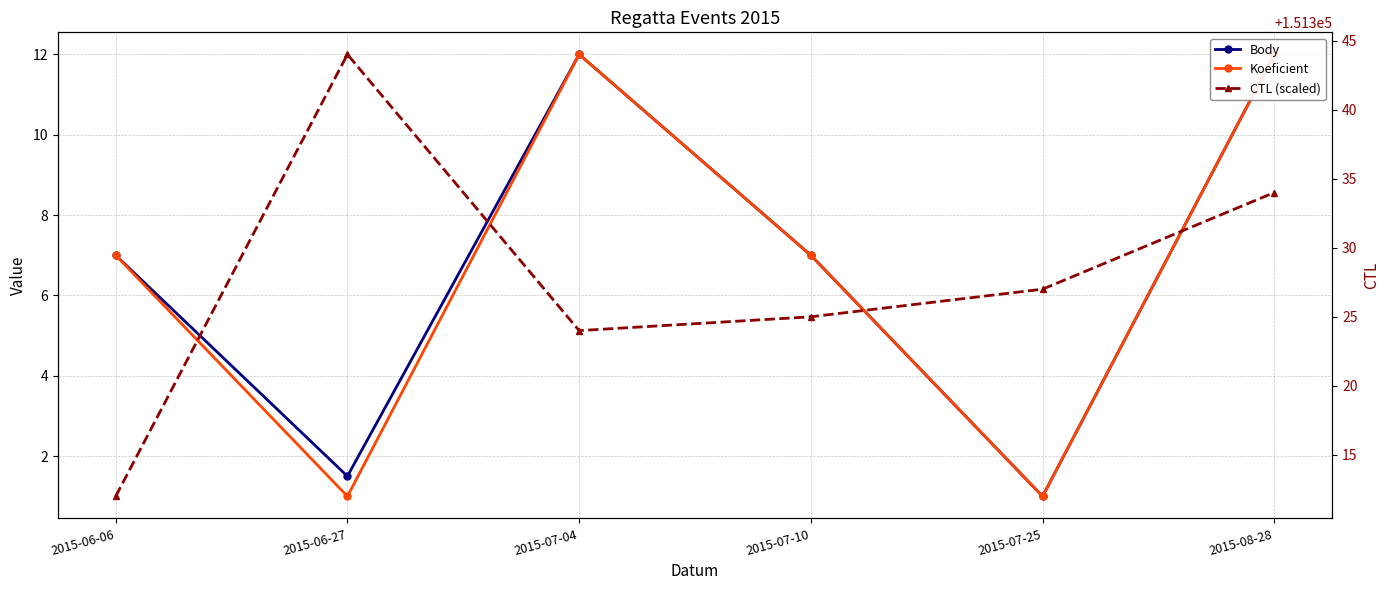

What is the difference between the second highest and second lowest values in the Koeficient series?

11.0